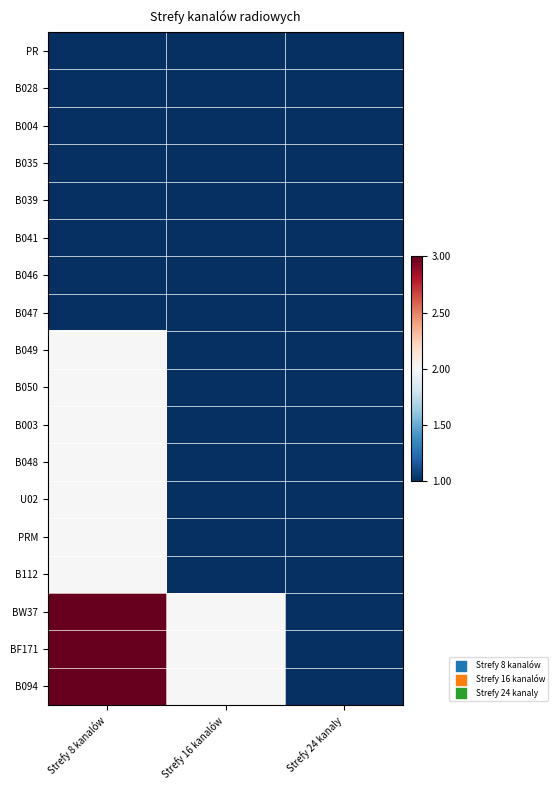

Which category has the highest value across all series?

Strefy 8 kanalów